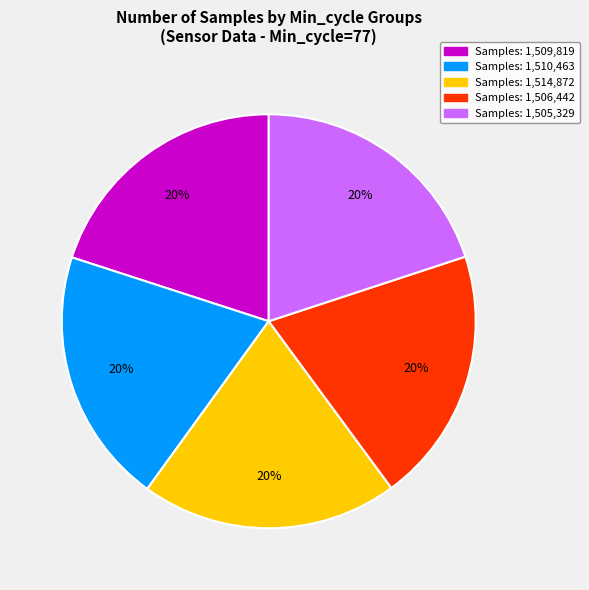

Is there a majority slice in this chart?

No